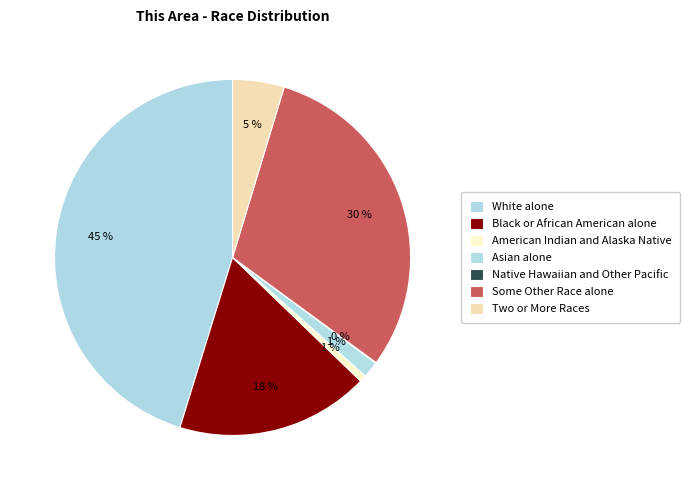

Between American Indian and Alaska Native and Black or African American alone, which is larger?

Black or African American alone